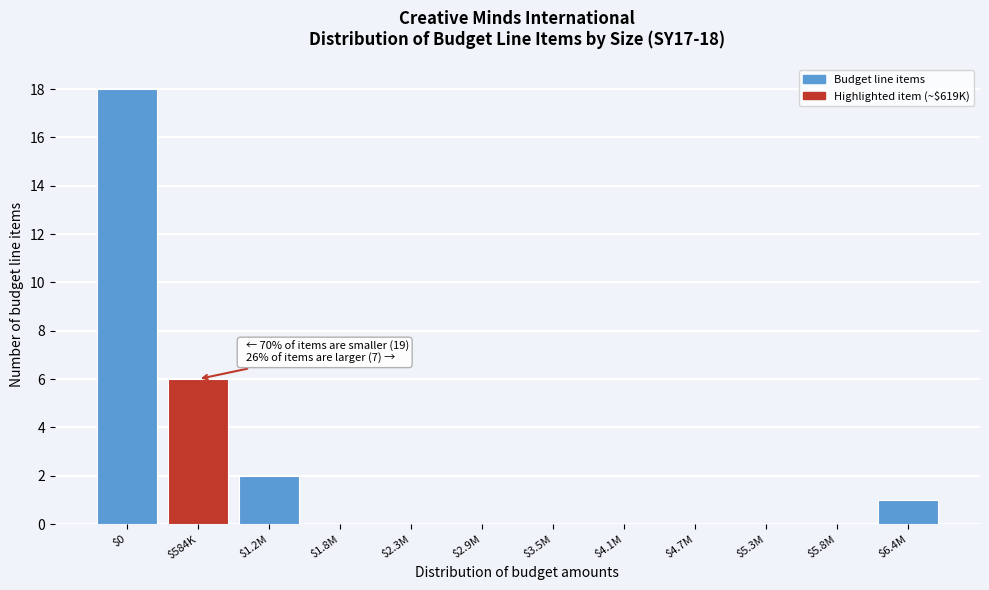

Where is the data nearest to the value 9?

$584K